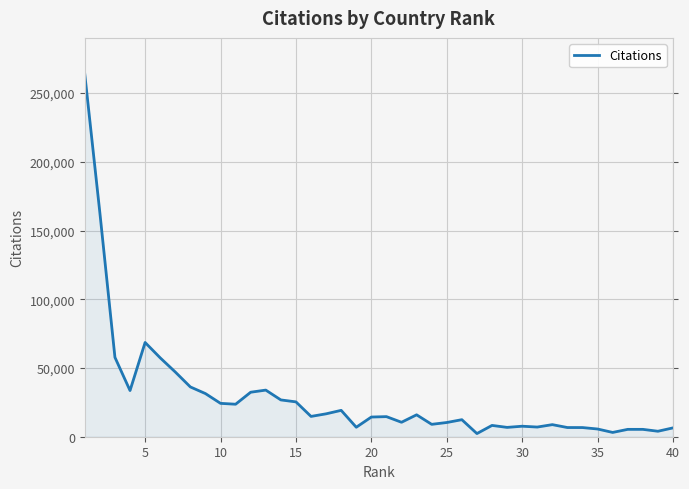

What is the maximum value shown in the chart?

263767